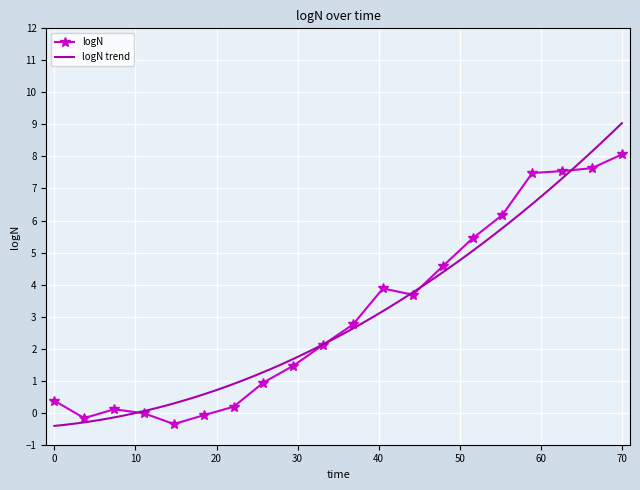

What is the label of the 17th point from the right?

11.05263157894737